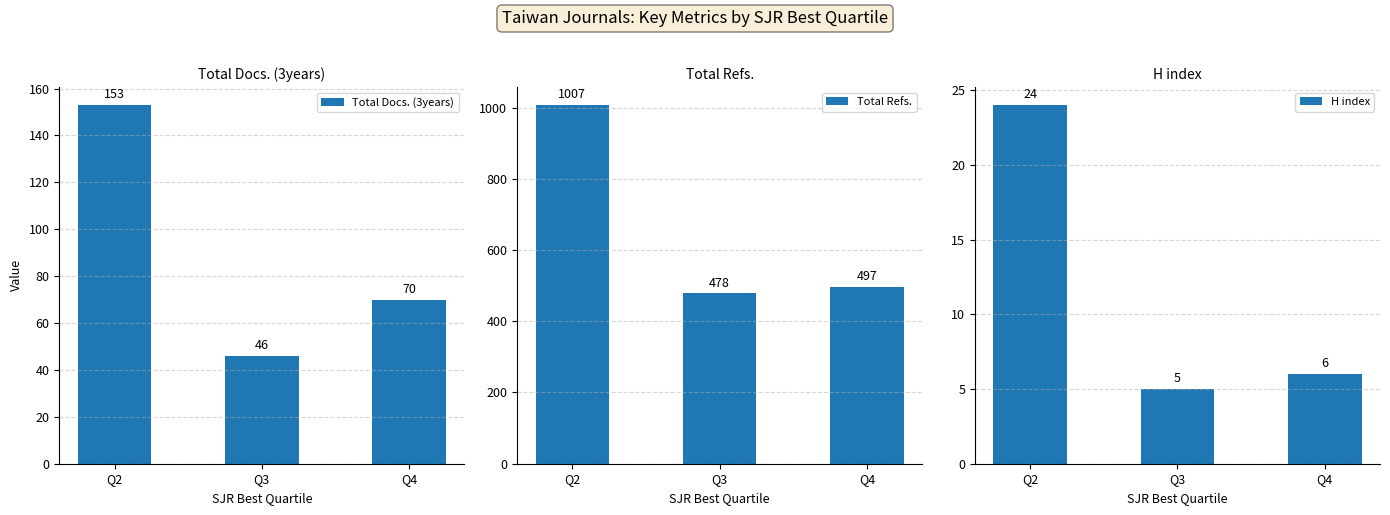

Between Q3 and Q2, which is larger?

Q2